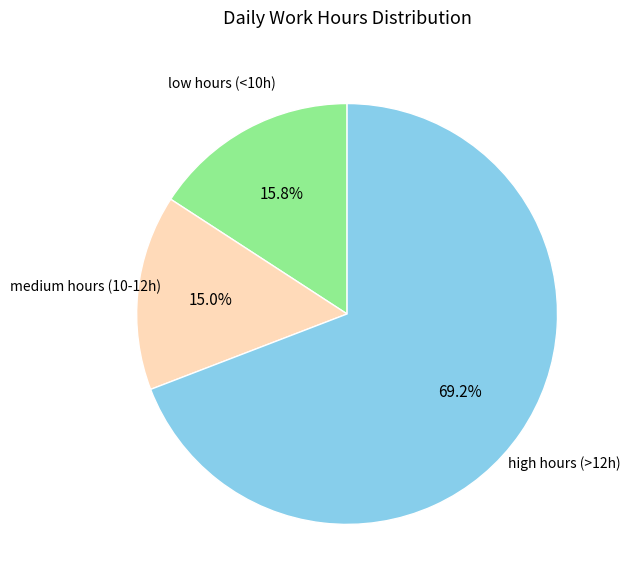

Is there a majority slice in this chart?

Yes